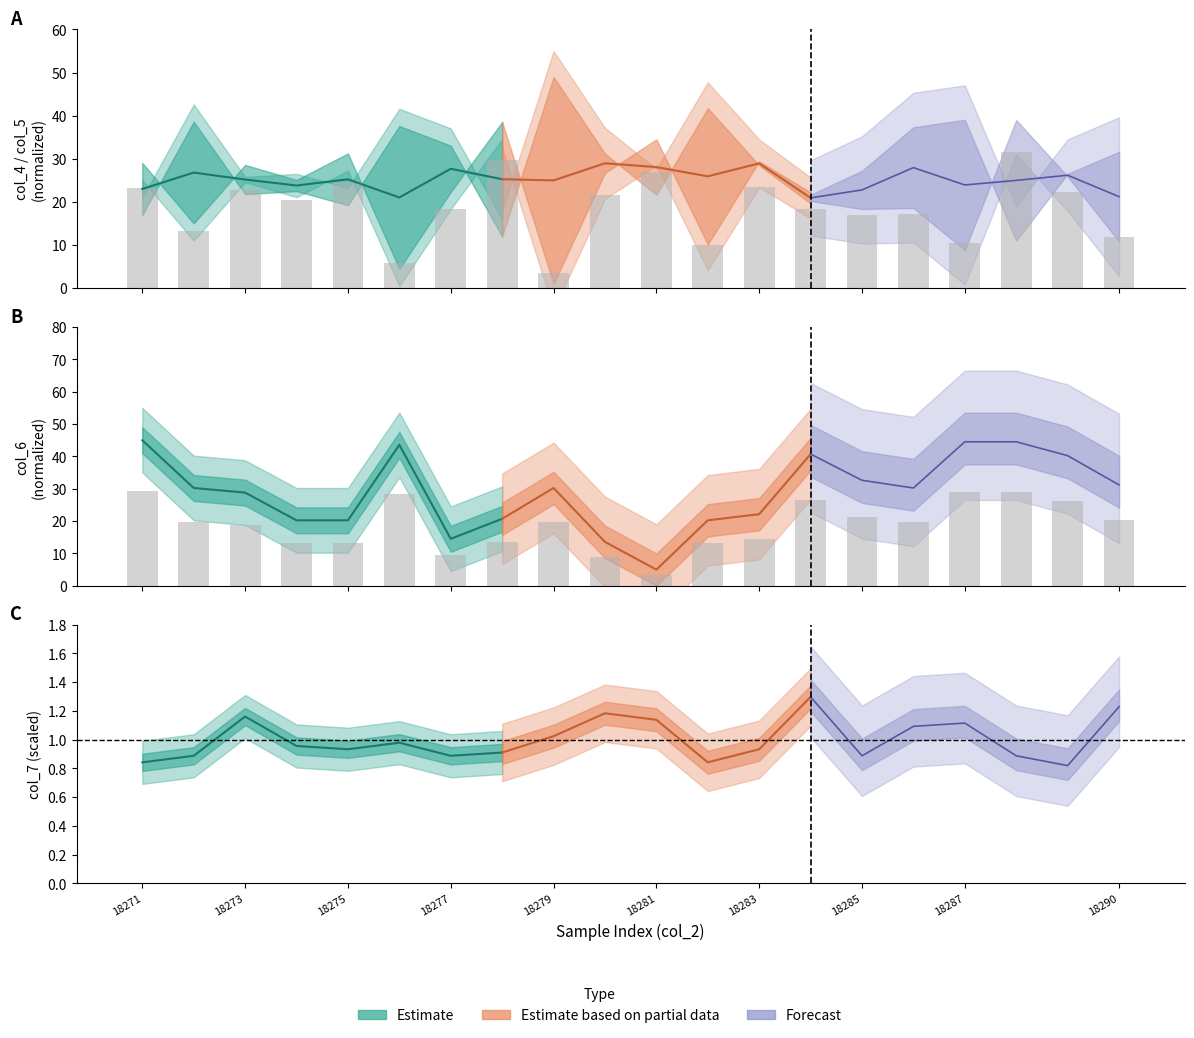

At how many categories does at least one series exceed 15?

19